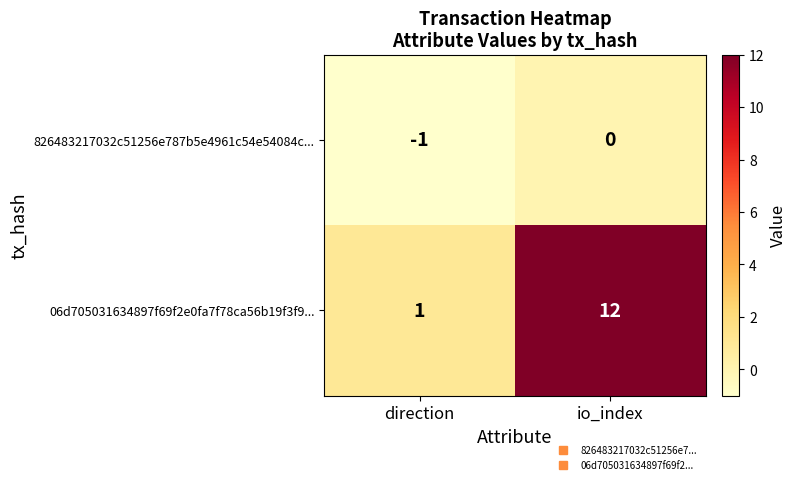

True or false: 826483217032c51256e787b5e4961c54e54084c... has a value of 0 at direction.

False